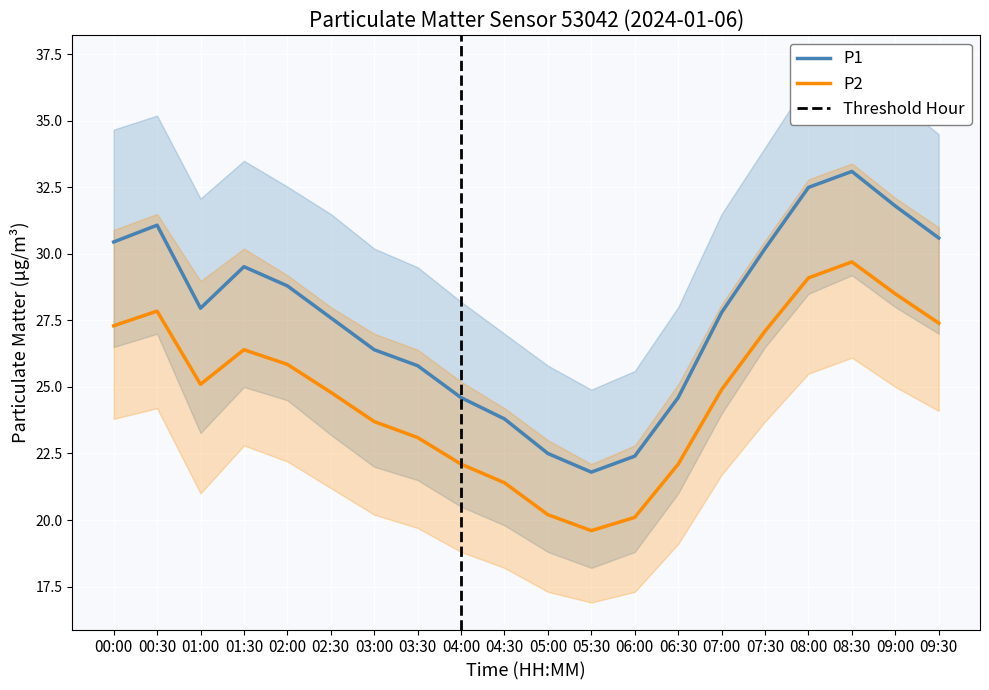

What is the value of the P1 point at the 15th from the left?

27.8